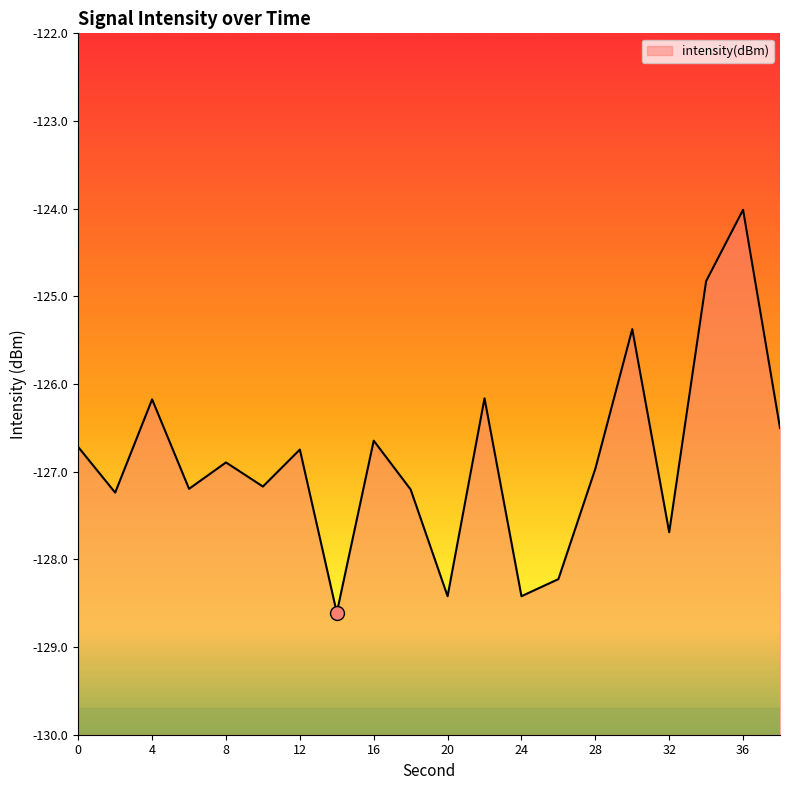

What is the value of the 3rd point from the left?

-126.2